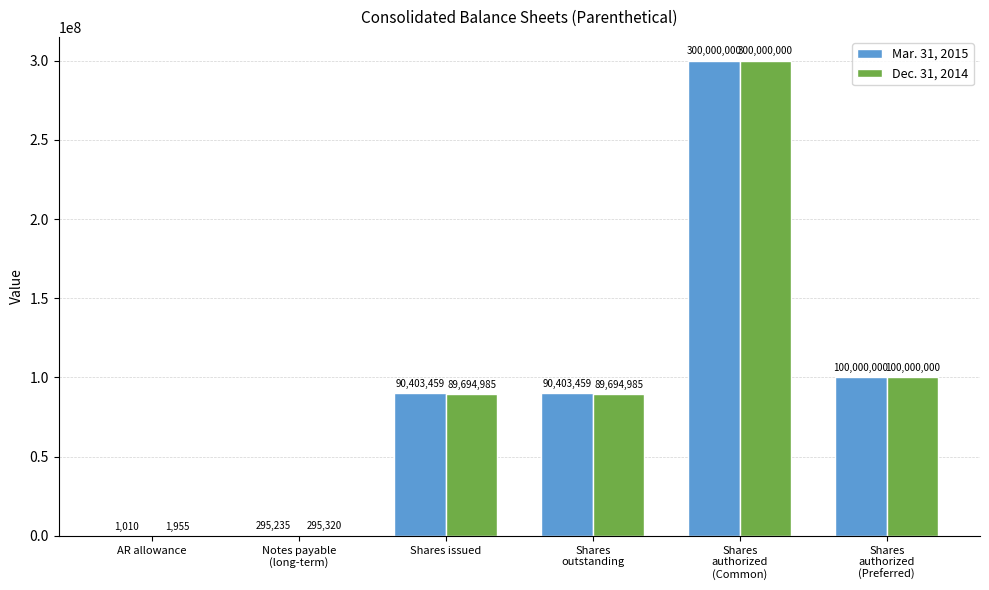

What is the greatest value displayed?

300000000